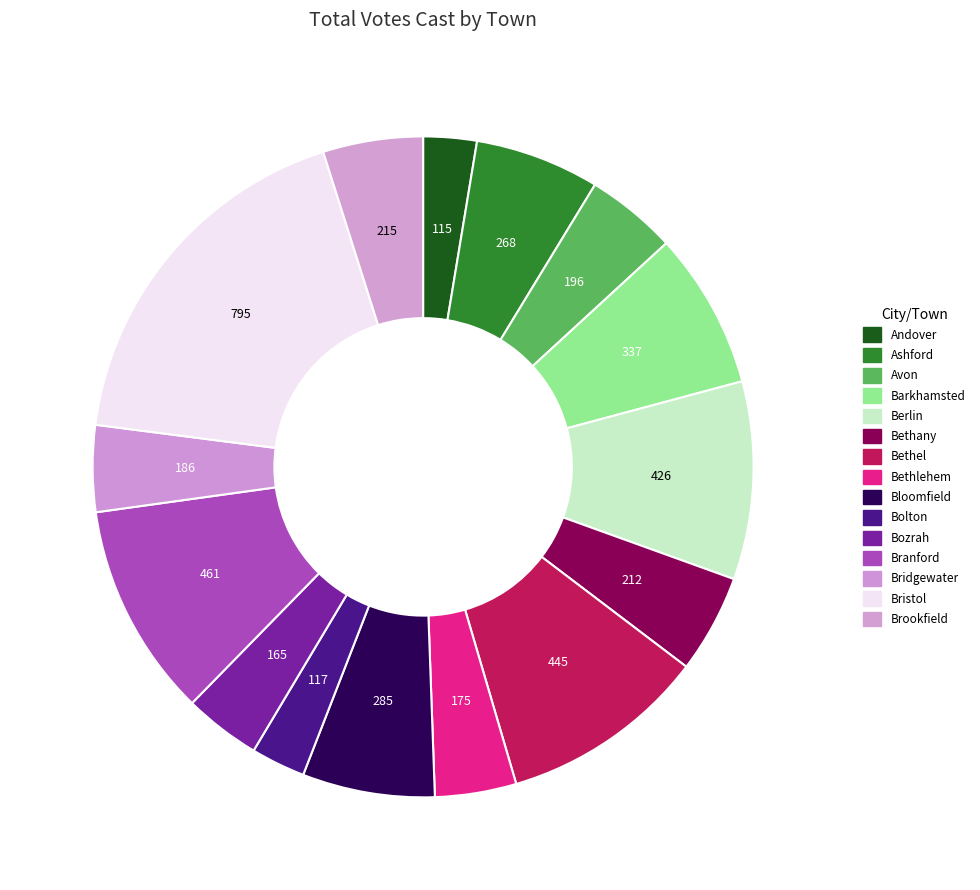

Between Bolton and Berlin, which is larger?

Berlin